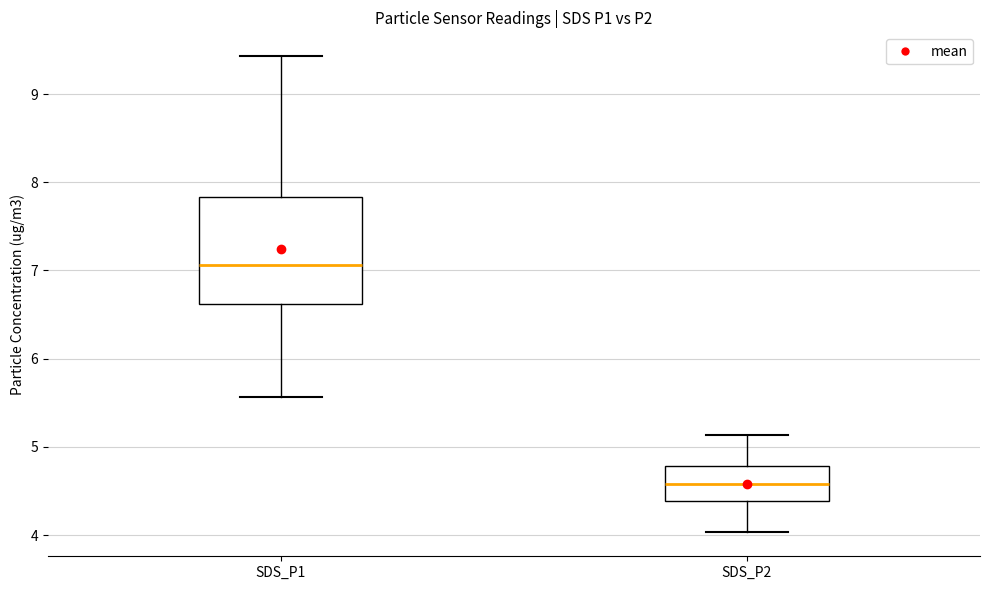

Comparing the boxes themselves (not the whiskers), which one is the tallest?

SDS_P1